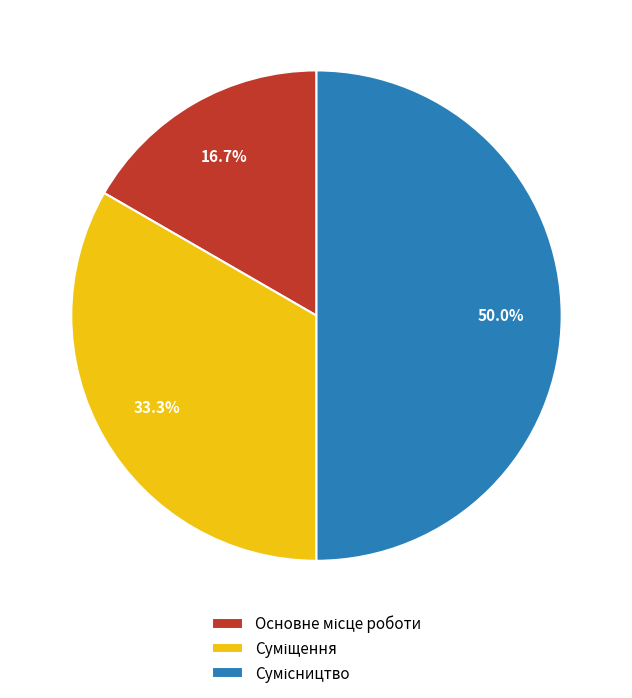

What percentage do Суміщення and Сумісництво together represent?

83.3%